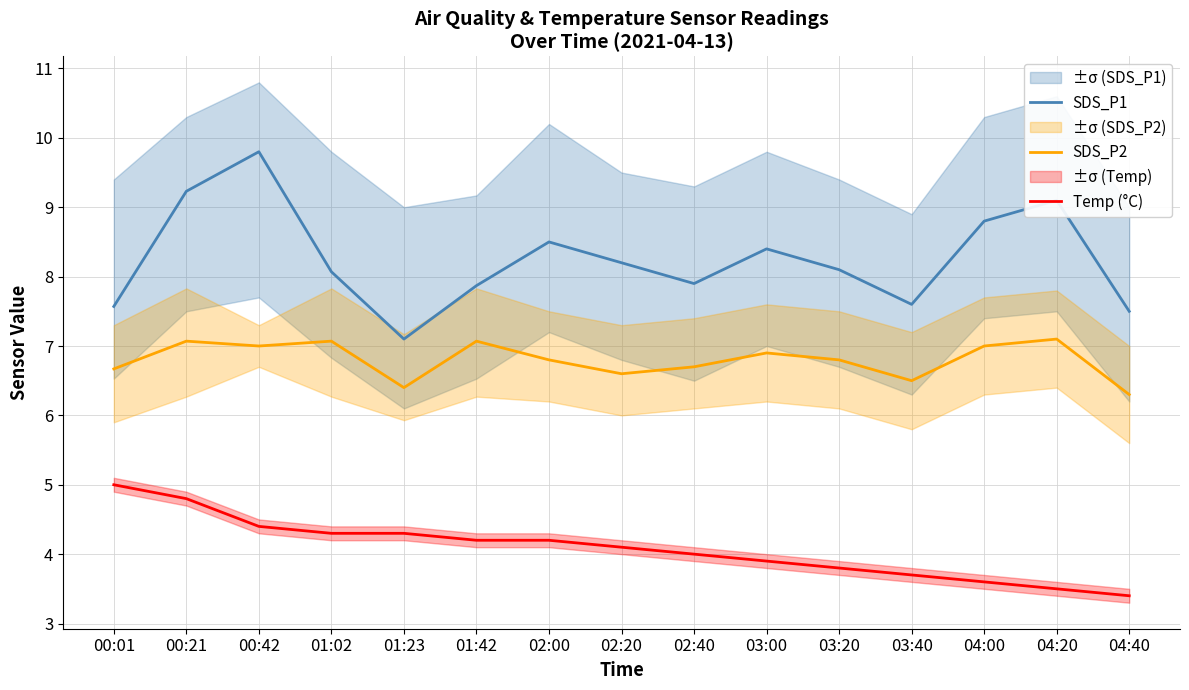

Where does the SDS_P1 series first go above 8?

00:21